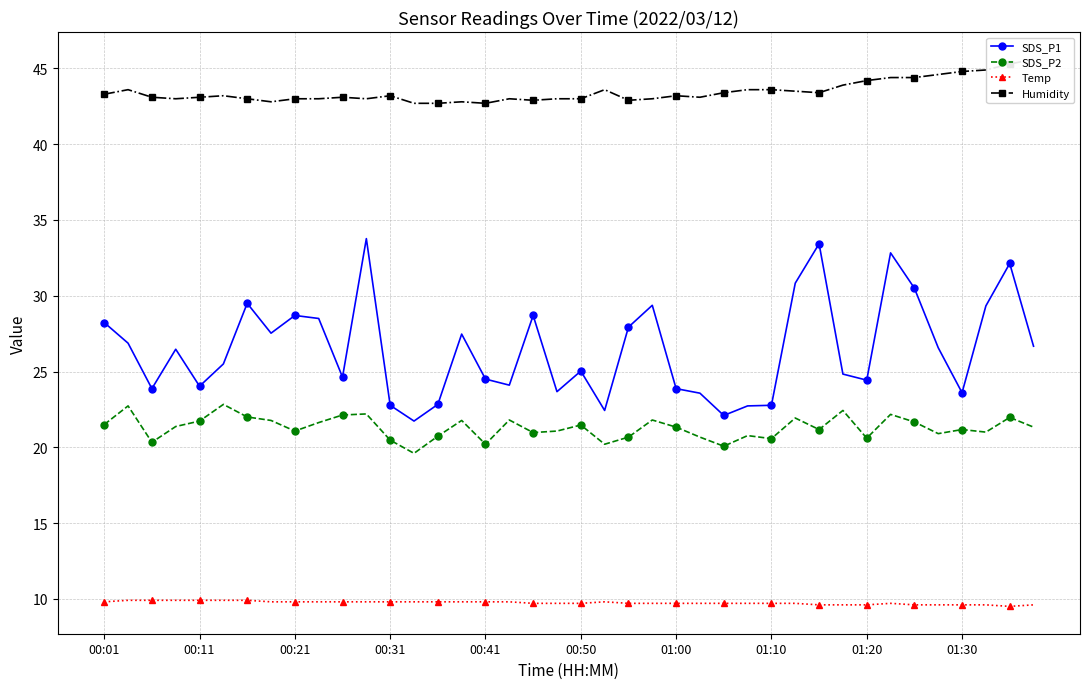

Reading left to right, what are all the values shown in this chart?

SDS_P1: 28.2	26.9	23.9	26.5	24.0	25.5	29.5	27.5	28.7	28.5	24.6	33.8	22.8	21.7	22.8	27.5	24.5	24.1	28.7	23.7	25.0	22.4	27.9	29.4	23.9	23.6	22.1	22.7	22.8	30.8	33.4	24.8	24.4	32.8	30.5	26.6	23.6	29.3	32.1	26.7
SDS_P2: 21.5	22.7	20.3	21.4	21.7	22.8	22.0	21.8	21.1	21.6	22.1	22.2	20.5	19.6	20.7	21.8	20.2	21.8	21.0	21.1	21.5	20.2	20.7	21.8	21.3	20.7	20.1	20.8	20.6	21.9	21.2	22.4	20.6	22.2	21.7	20.9	21.2	21.0	22.0	21.3
Temp: 9.8	9.9	9.9	9.9	9.9	9.9	9.9	9.8	9.8	9.8	9.8	9.8	9.8	9.8	9.8	9.8	9.8	9.8	9.7	9.7	9.7	9.8	9.7	9.7	9.7	9.7	9.7	9.7	9.7	9.7	9.6	9.6	9.6	9.7	9.6	9.6	9.6	9.6	9.5	9.6
Humidity: 43.3	43.6	43.1	43.0	43.1	43.2	43.0	42.8	43.0	43.0	43.1	43.0	43.2	42.7	42.7	42.8	42.7	43.0	42.9	43.0	43.0	43.6	42.9	43.0	43.2	43.1	43.4	43.6	43.6	43.5	43.4	43.9	44.2	44.4	44.4	44.6	44.8	44.9	45.3	45.6